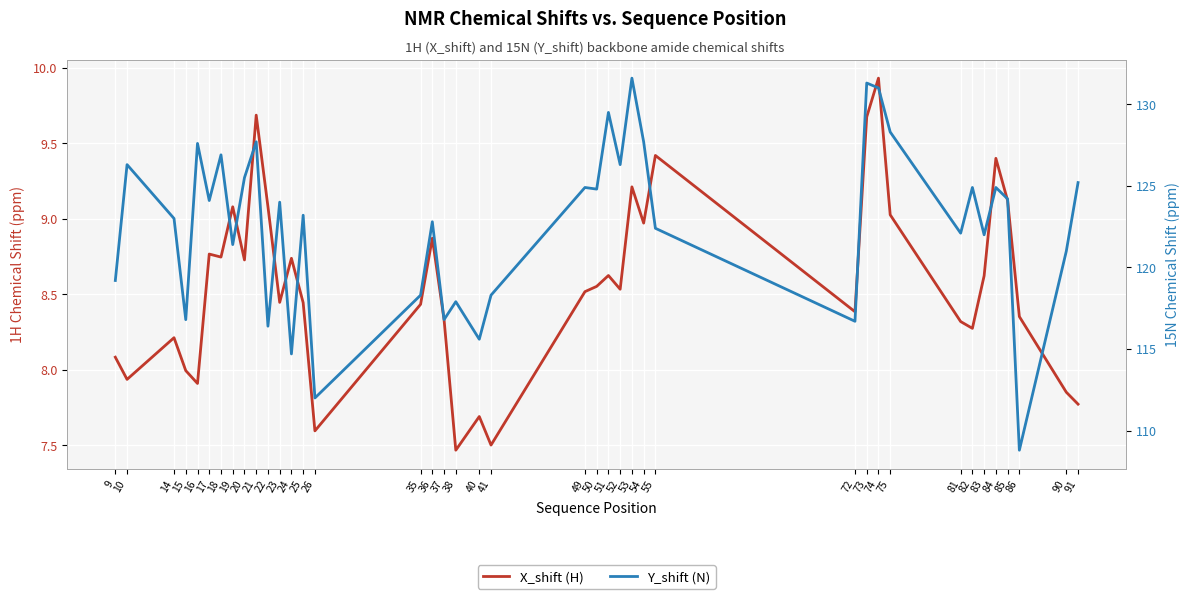

Which series has the widest spread of values?

Y_shift (N)